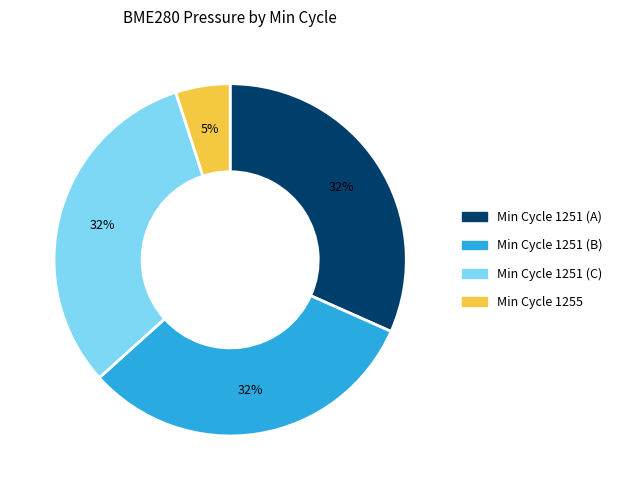

True or false: Min Cycle 1251 (A) accounts for 32% of the total.

True